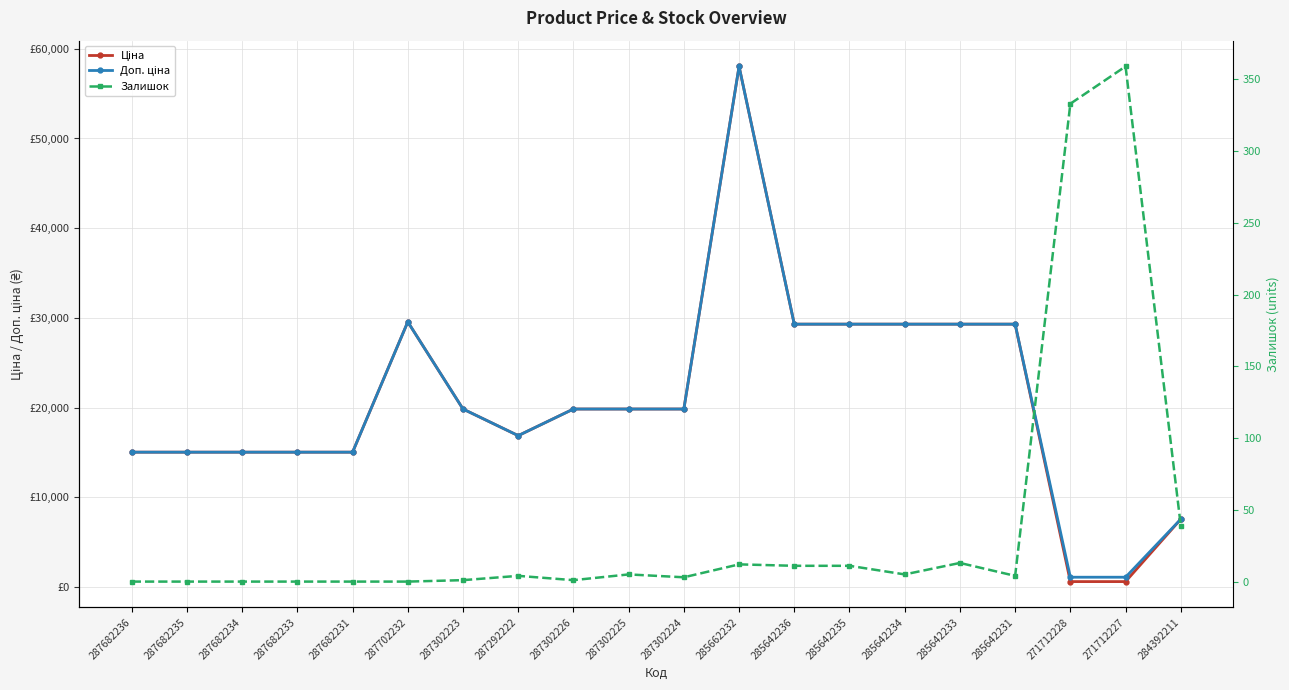

The Доп. ціна series shows 7109.8 at 287682234. True or false?

False